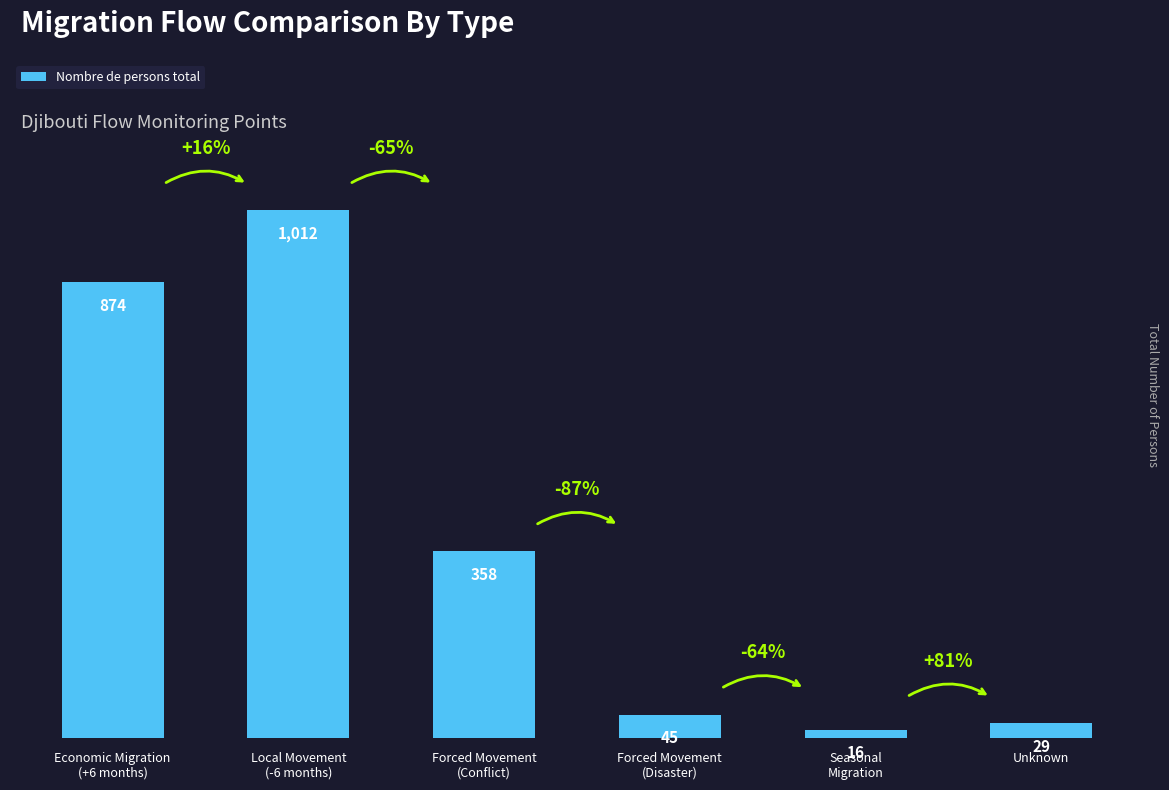

How many bars are there in total?

6